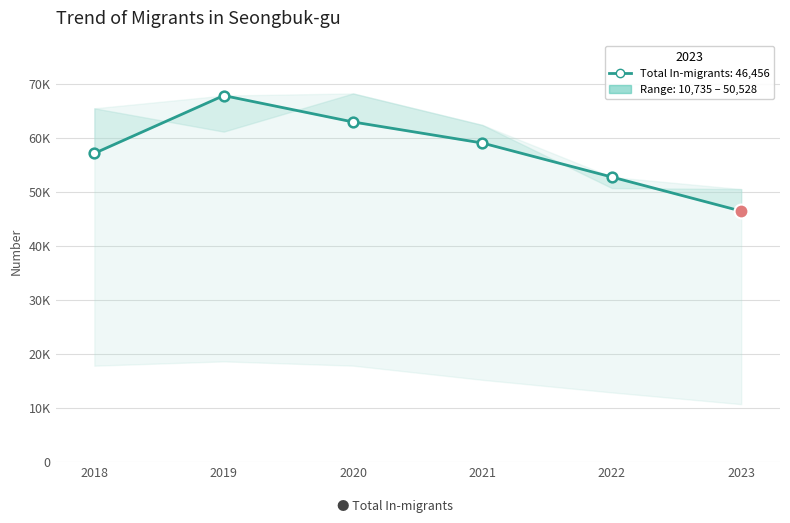

What is the maximum value shown in the chart?

67841